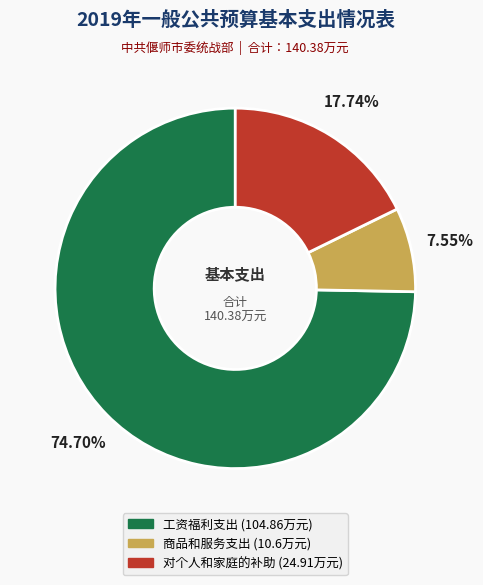

Combined, do 商品和服务支出 and 工资福利支出 account for over 50%?

Yes